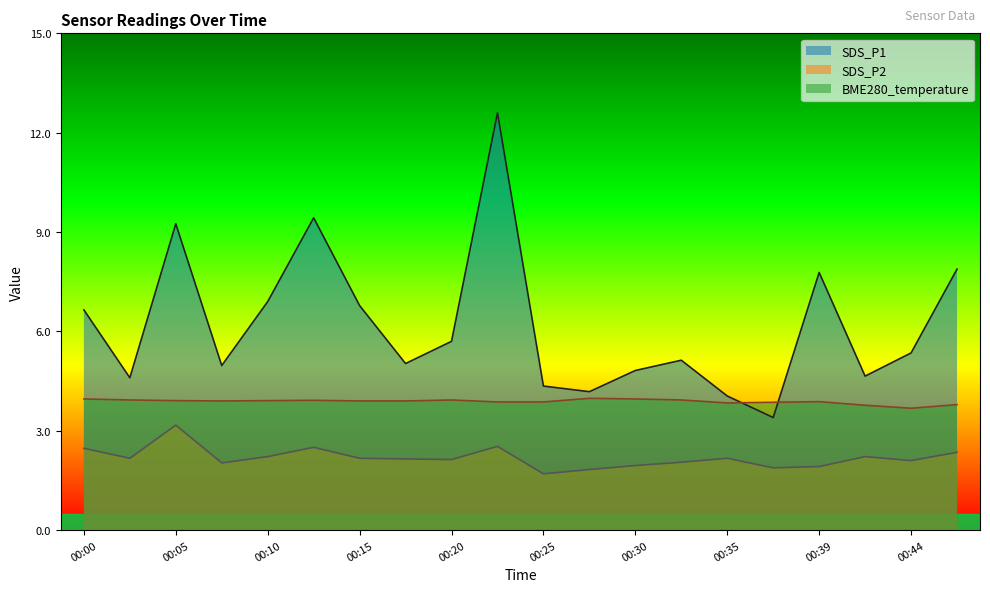

Where is the first local maximum for SDS_P2?

00:05